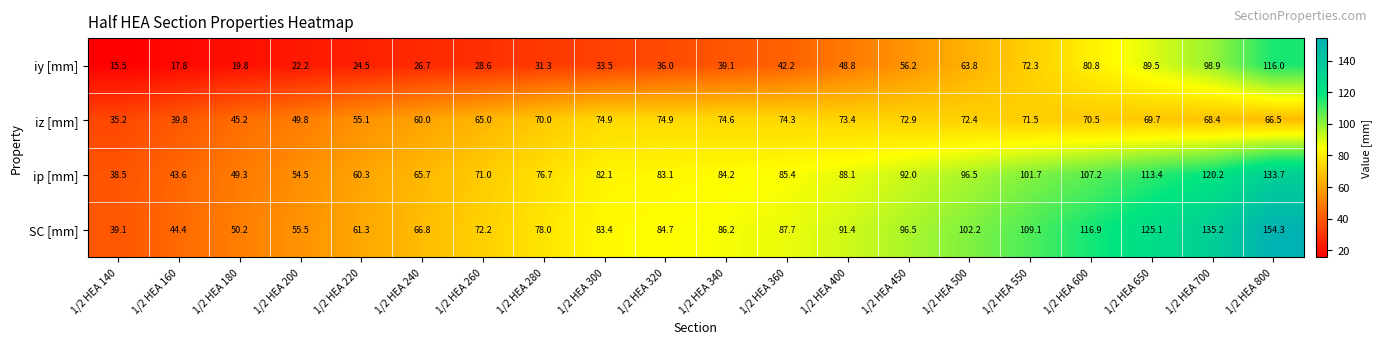

Is it true that SC [mm] equals 78.0 at 1/2 HEA 280?

True